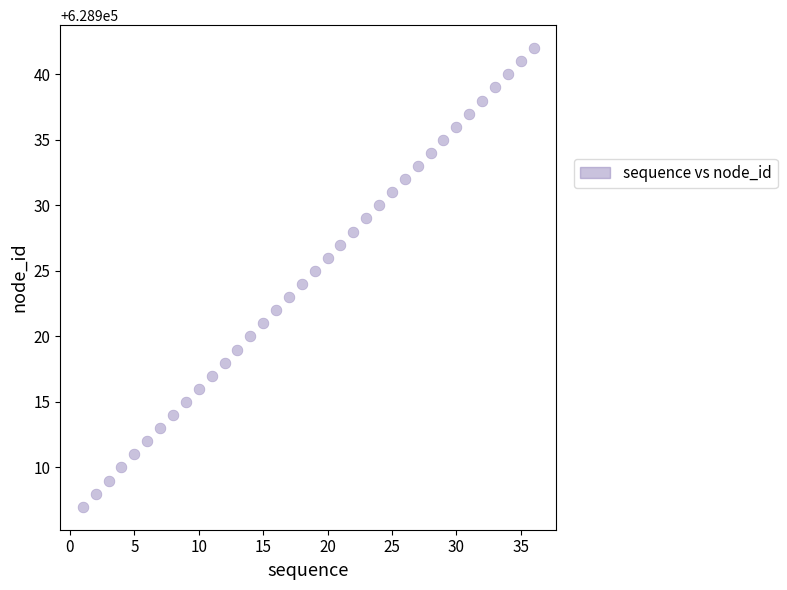

What is the range of X values (max minus min)?

35